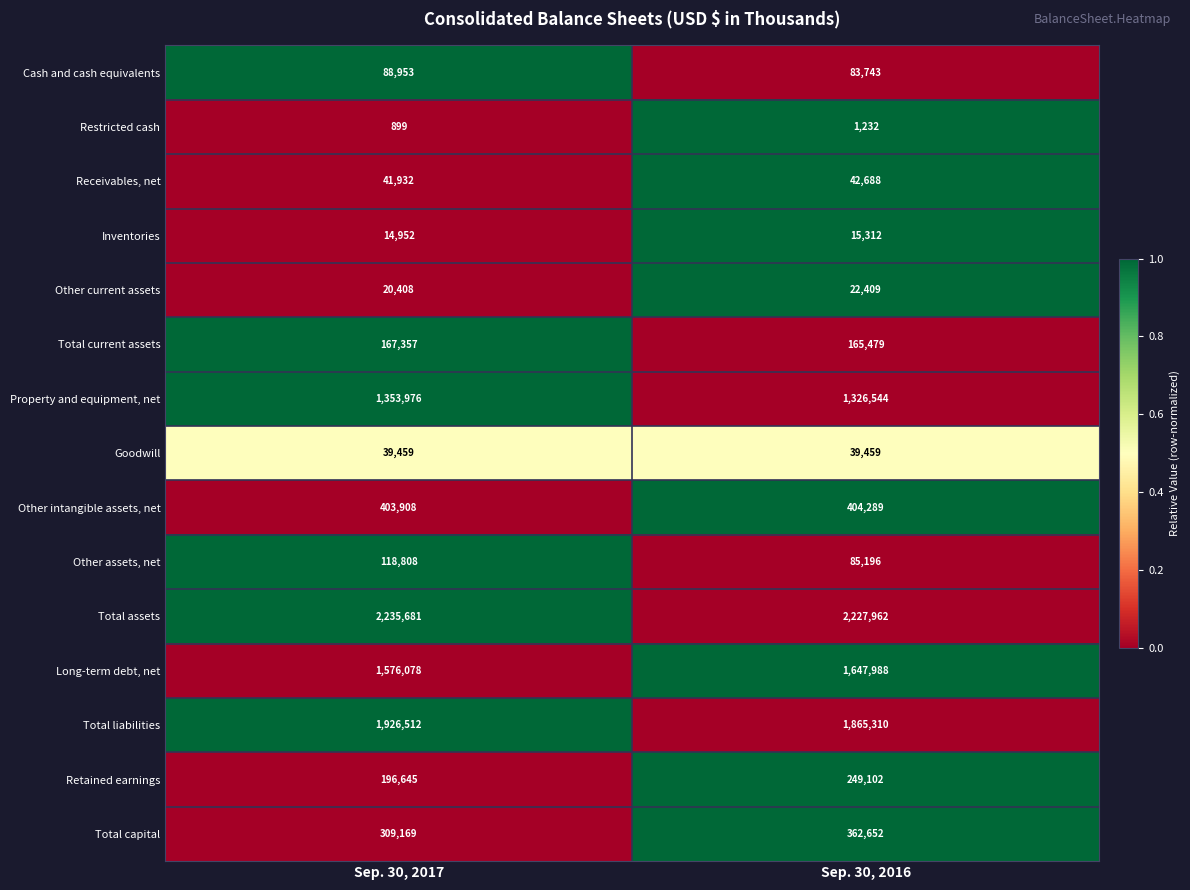

Reading left to right, what are all the values shown in this chart?

Cash and cash equivalents: 88953	83743
Restricted cash: 899	1232
Receivables, net: 41932	42688
Inventories: 14952	15312
Other current assets: 20408	22409
Total current assets: 167357	165479
Property and equipment, net: 1353976	1326544
Goodwill: 39459	39459
Other intangible assets, net: 403908	404289
Other assets, net: 118808	85196
Total assets: 2235681	2227962
Long-term debt, net: 1576078	1647988
Total liabilities: 1926512	1865310
Retained earnings: 196645	249102
Total capital: 309169	362652